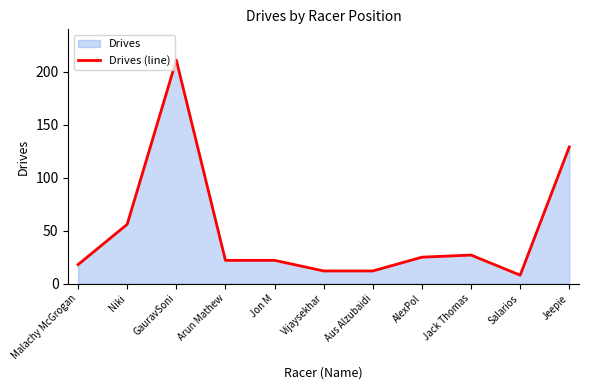

Rank the categories by value from lowest to highest.

Salarios, Vijaysekhar, Aus Alzubaidi, Malachy McGrogan, Arun Mathew, Jon M, AlexPol, Jack Thomas, Niki, Jeepie, GauravSoni